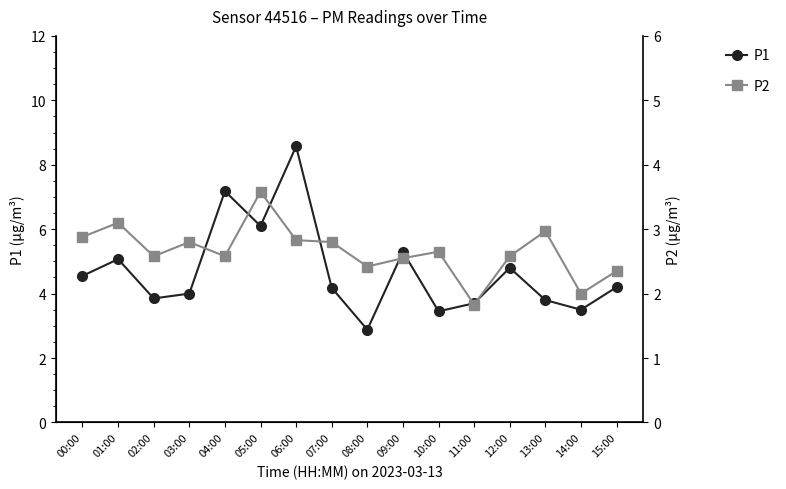

What is the spread (max minus min) of values at 13:00?

0.8